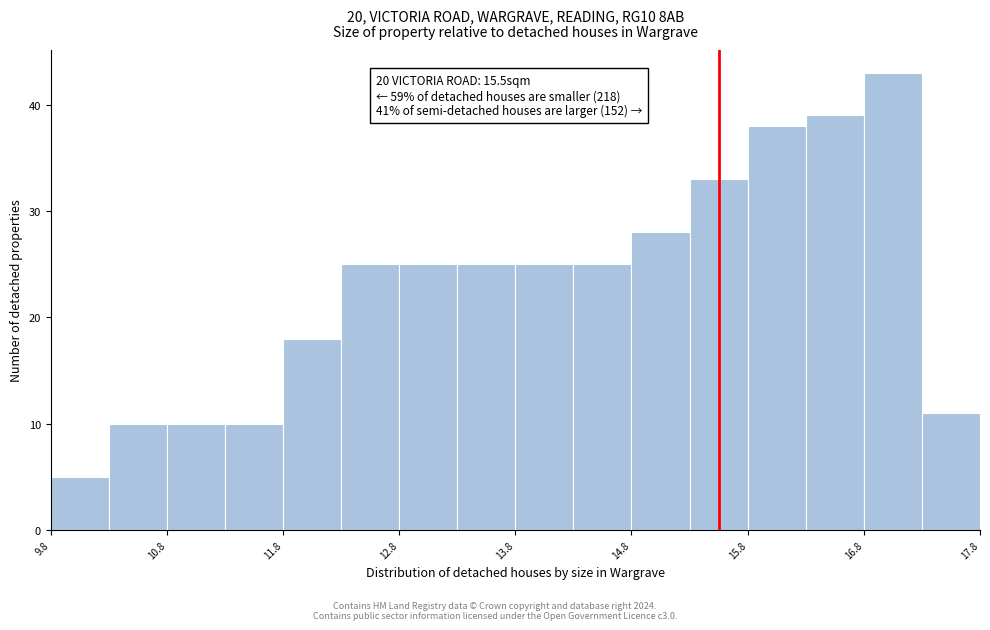

Which range on the x-axis has the tallest bar?

16.75 to 17.25